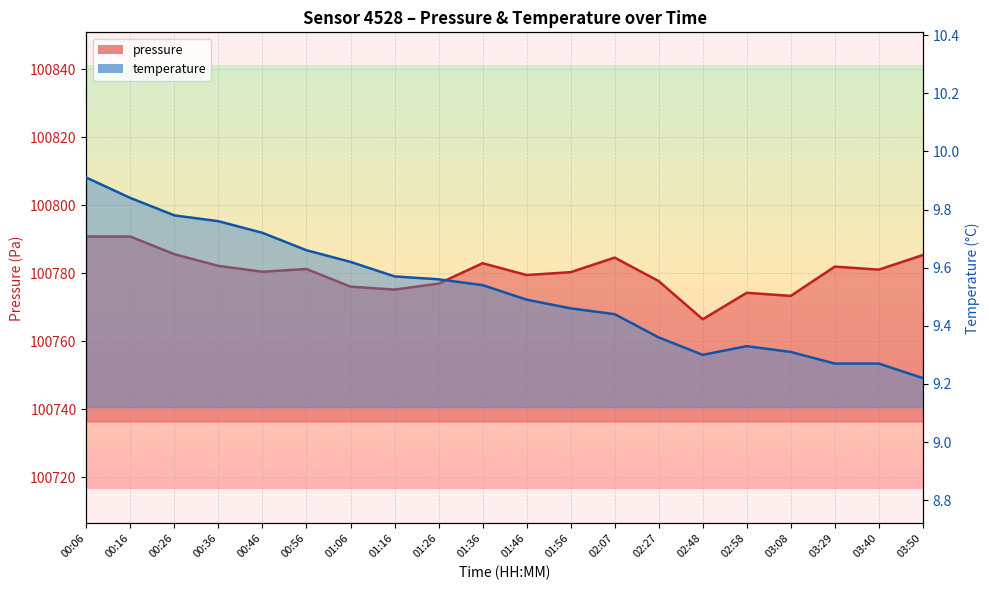

The temperature series shows 9.3 at 02:48. True or false?

True